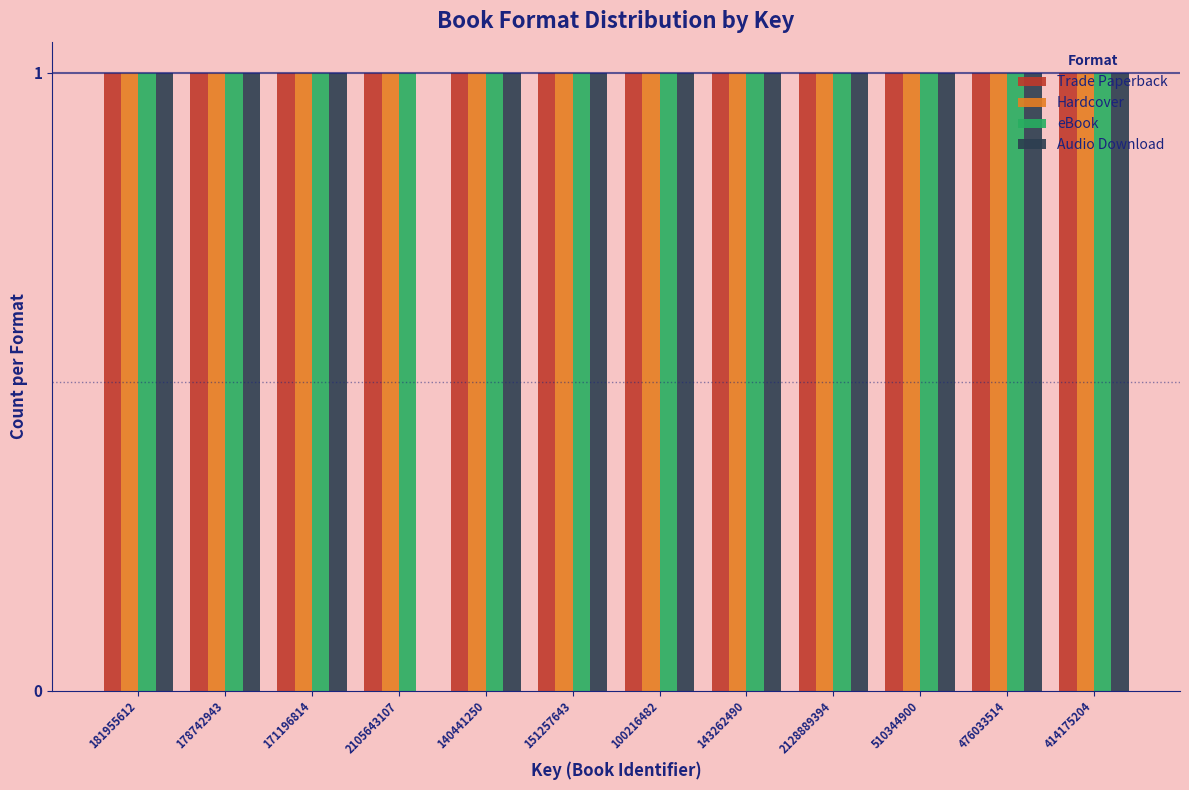

Which series changed the most between 2105643107 and 140441250?

Audio Download